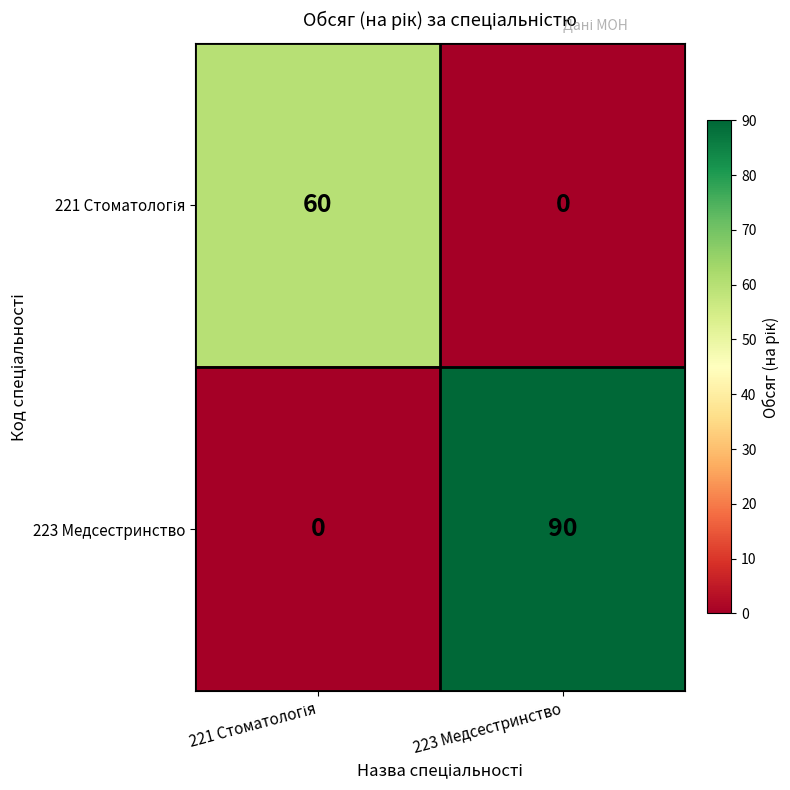

At how many categories does at least one series exceed 5?

2